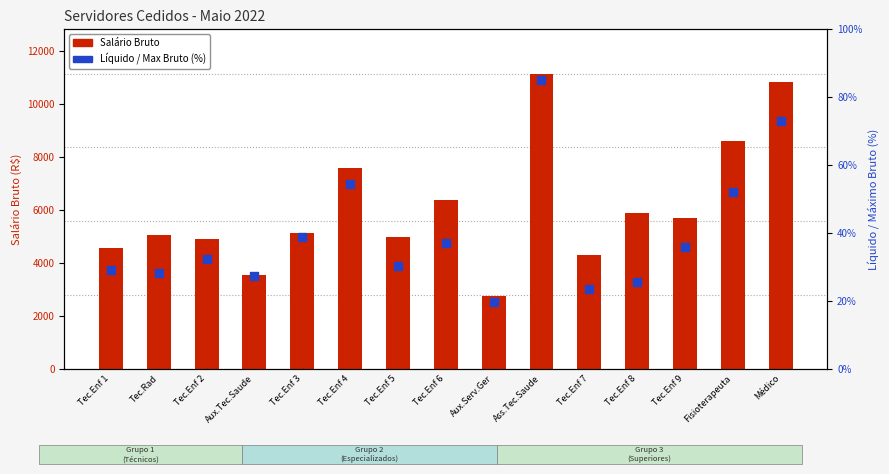

Which series has the largest Y range (max minus min)?

Salário Bruto